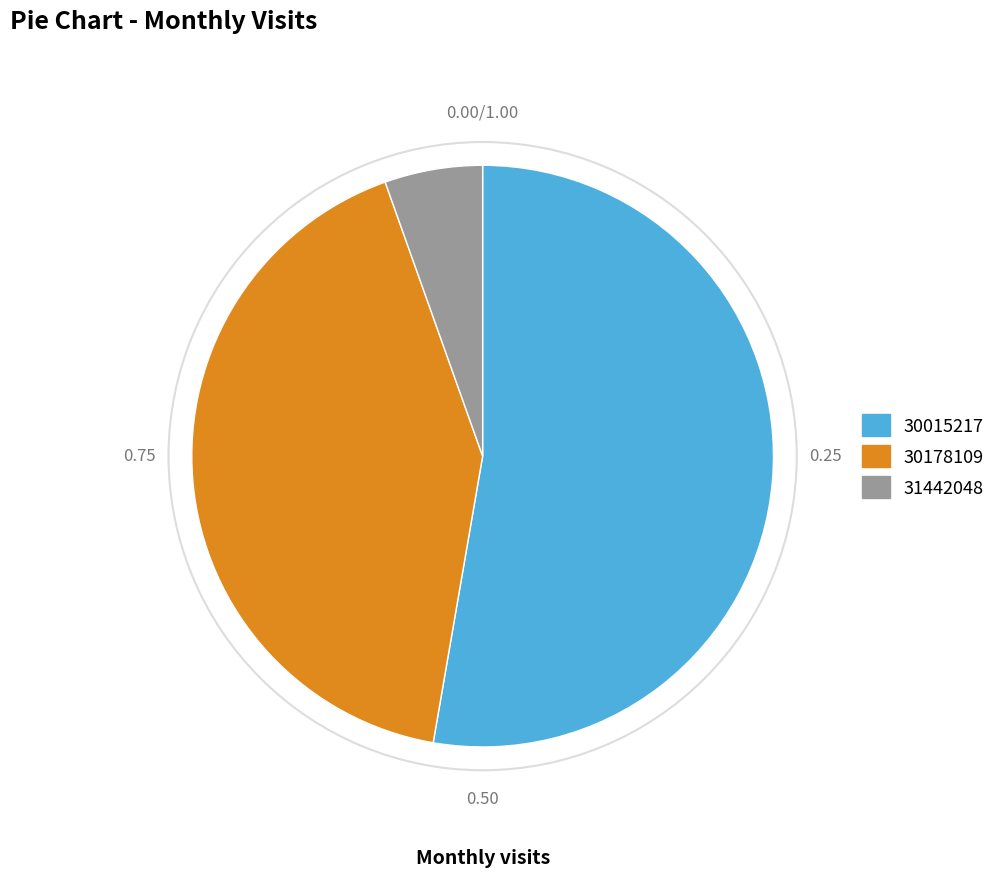

What is the ratio of the value at 31442048 to the value at 30178109?

0.1